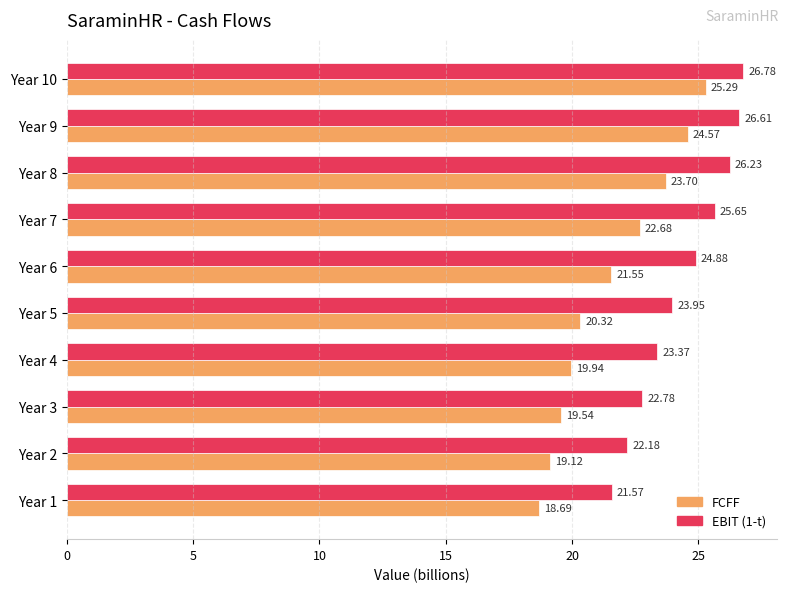

Rank the series by their maximum value, from lowest to highest.

FCFF, EBIT (1-t)